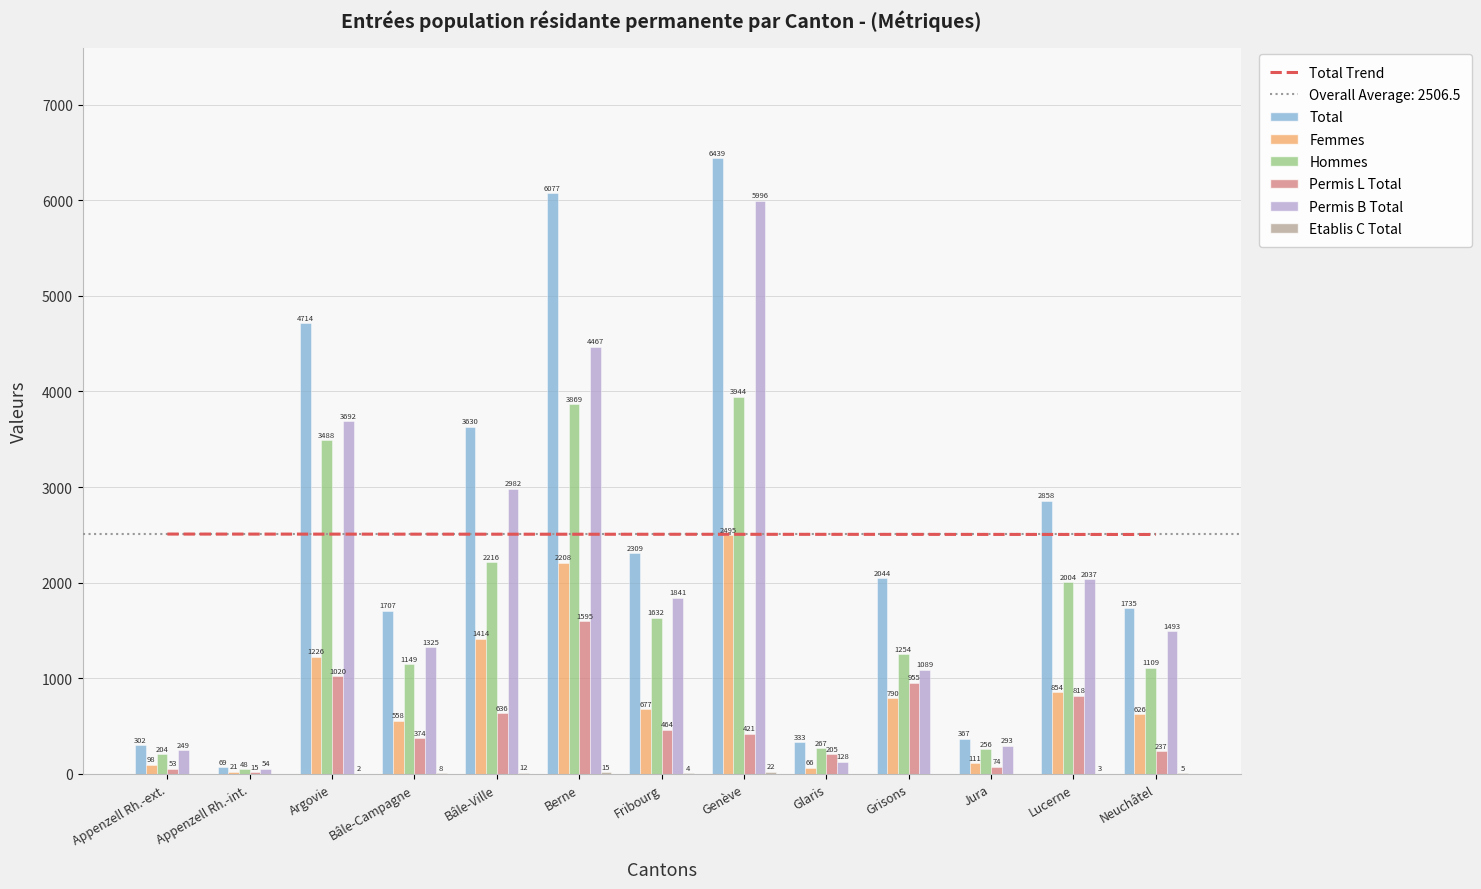

Rank the series by their maximum value, from lowest to highest.

Etablis C Total, Permis L Total, Femmes, Hommes, Permis B Total, Total